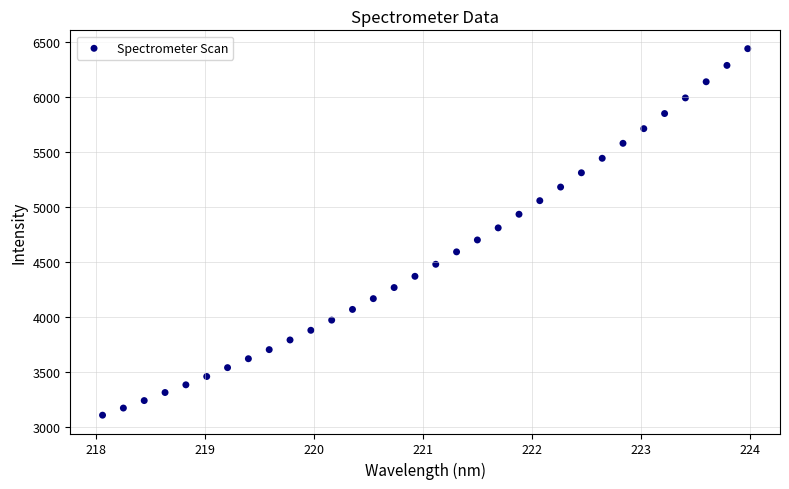

What is the range of Y values (max minus min)?

3338.1